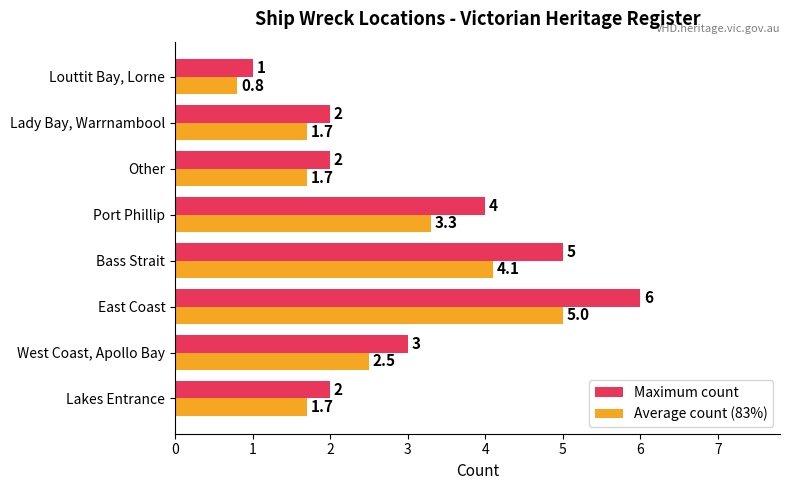

What is the difference between the maximum and minimum values in the Maximum count series?

5.0